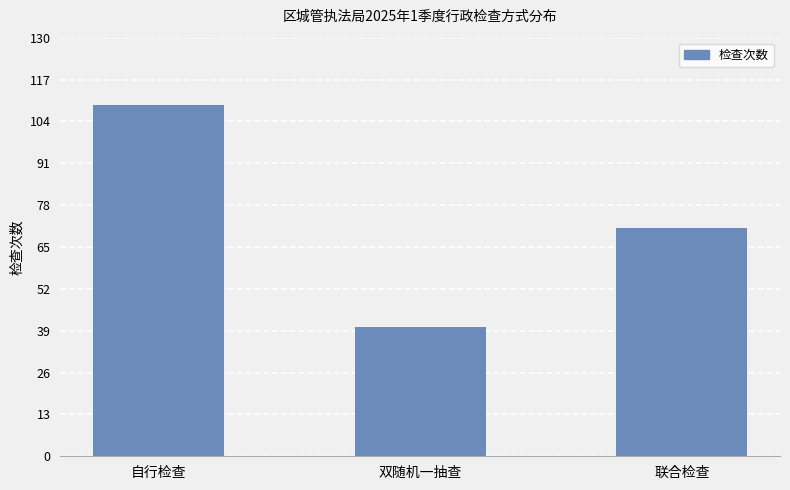

Reading left to right, transcribe all the data shown in this chart.

自行检查=109	双随机一抽查=40	联合检查=71